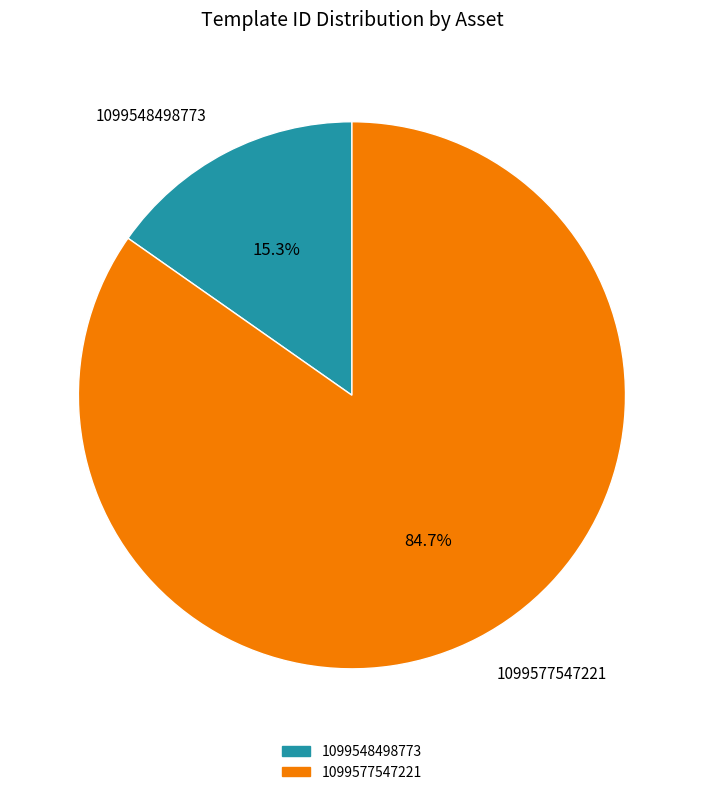

Between 1099577547221 and 1099548498773, which is larger?

1099577547221